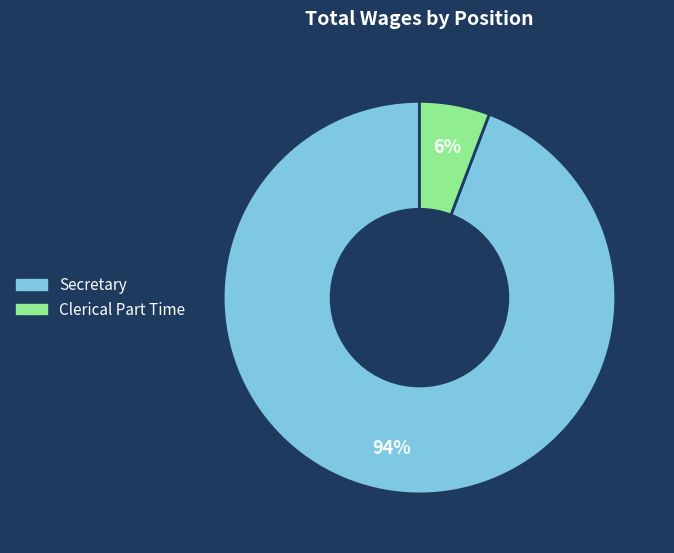

Approximately how many times larger is the value at Clerical Part Time compared to Secretary?

0.1